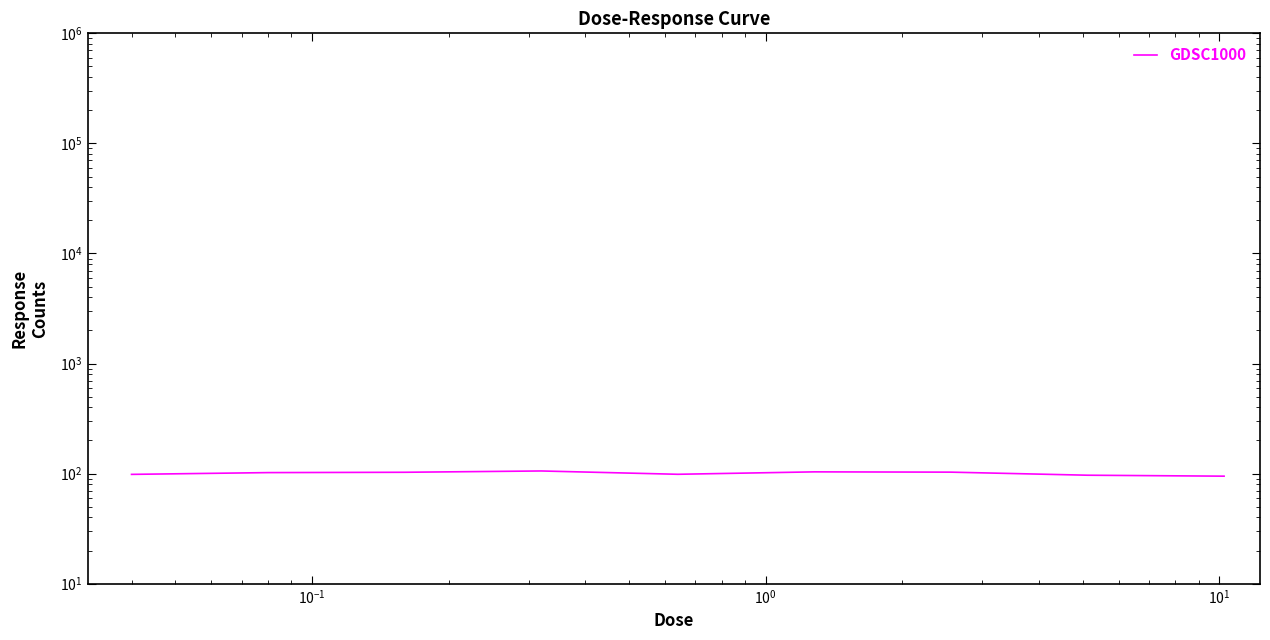

What is the difference between the maximum and minimum values?

10.9